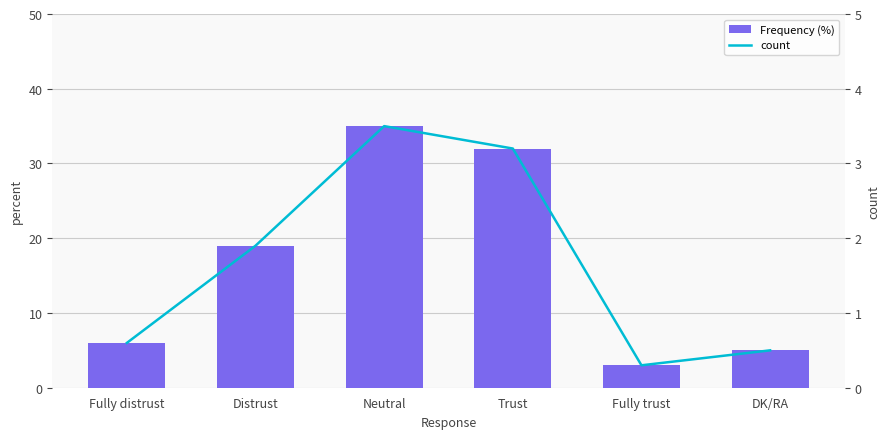

True or false: count has a value of 0.3 at Fully trust.

True